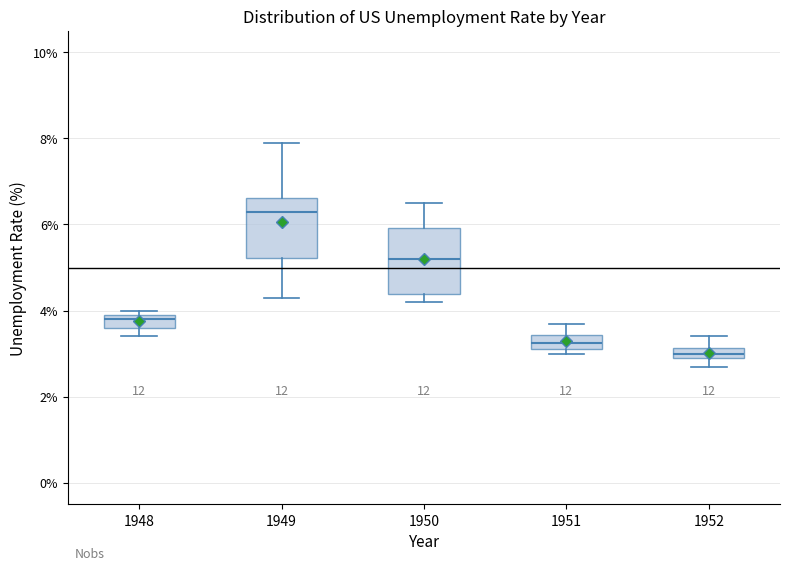

Which box has the highest median line?

1949